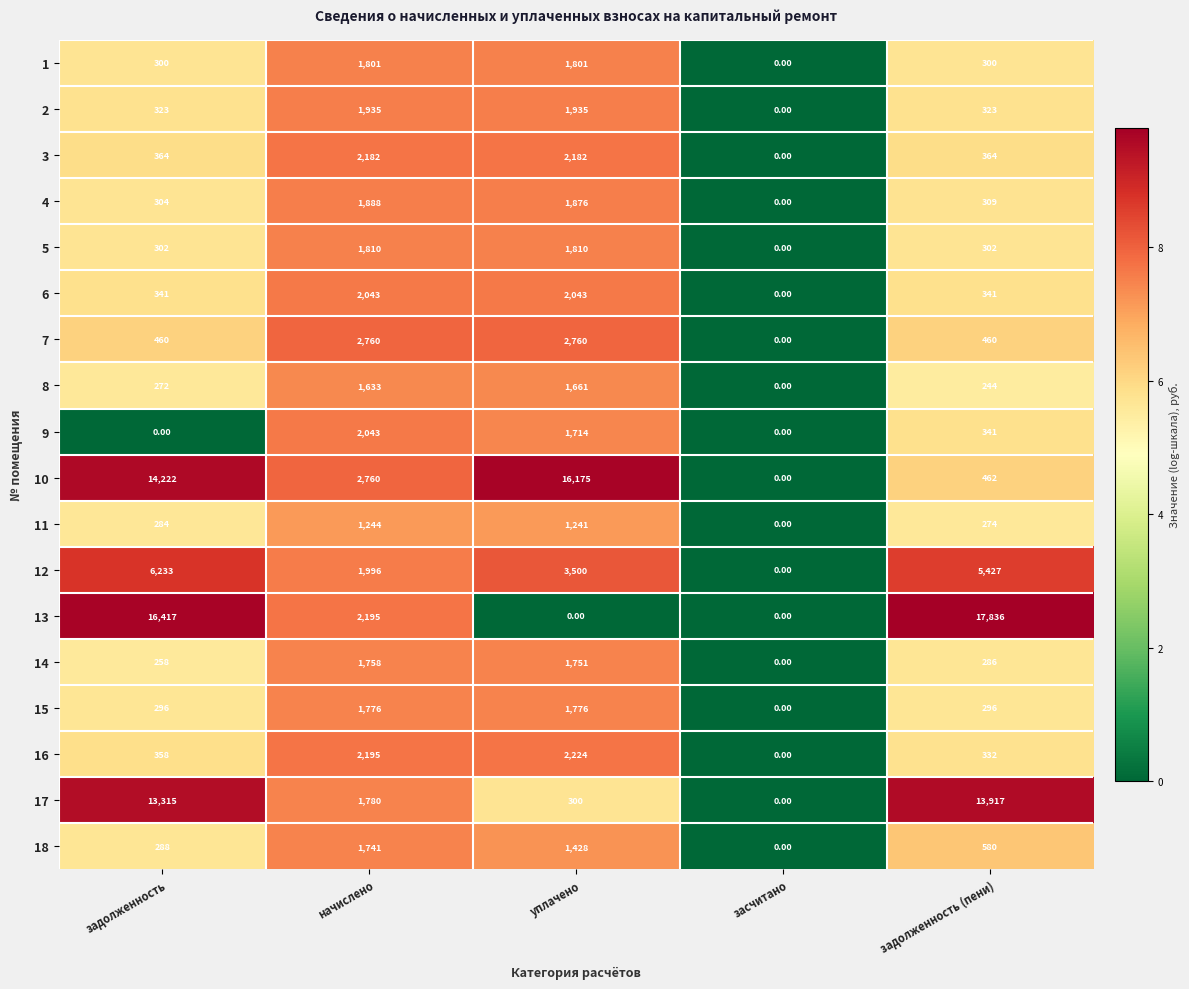

At уплачено, list the series in order from largest to smallest.

10, 12, 7, 16, 3, 6, 2, 4, 5, 1, 15, 14, 9, 8, 18, 11, 17, 13